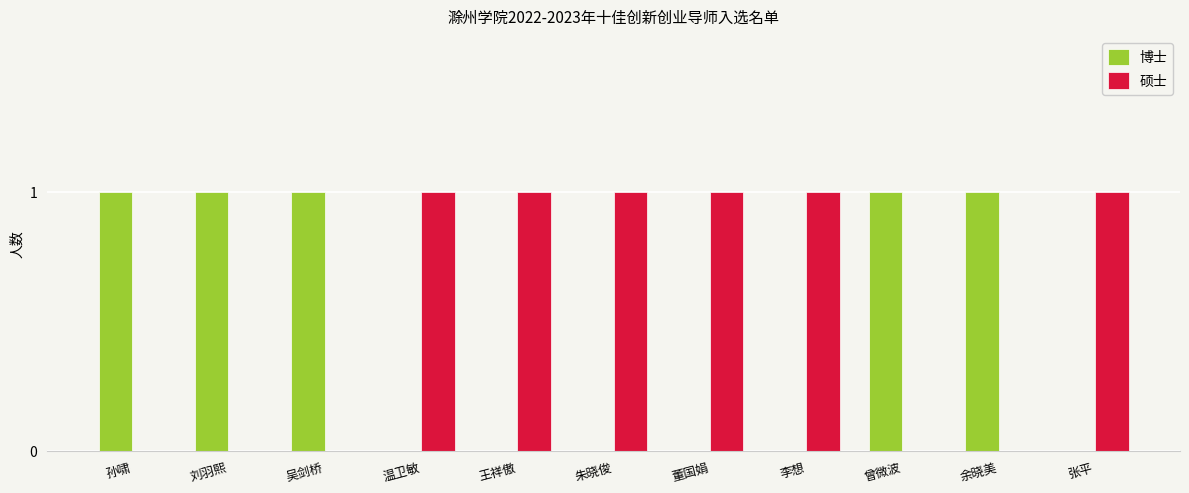

The 硕士 series shows 0 at 温卫敏. True or false?

False